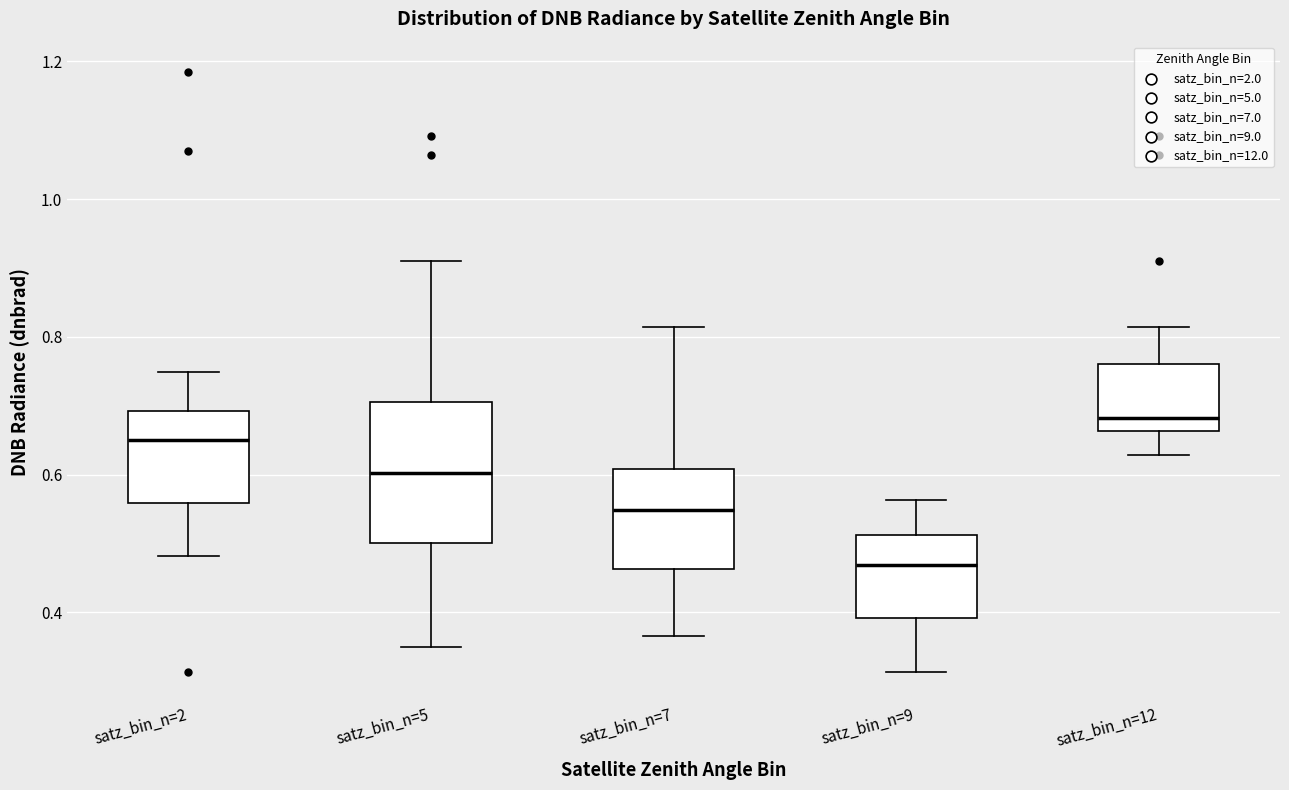

Reading left to right, transcribe this box plot: for each box, give where its median line is, the range the box spans, and where its two whiskers end, as read against the y-axis. The values are not printed on the chart, so give them approximately, as read against the axis.

satz_bin_n=2: median 0.66, box 0.56 to 0.70, whiskers 0.48 to 0.74
satz_bin_n=5: median 0.60, box 0.50 to 0.70, whiskers 0.36 to 0.90
satz_bin_n=7: median 0.54, box 0.46 to 0.60, whiskers 0.36 to 0.82
satz_bin_n=9: median 0.46, box 0.40 to 0.52, whiskers 0.32 to 0.56
satz_bin_n=12: median 0.68, box 0.66 to 0.76, whiskers 0.62 to 0.82